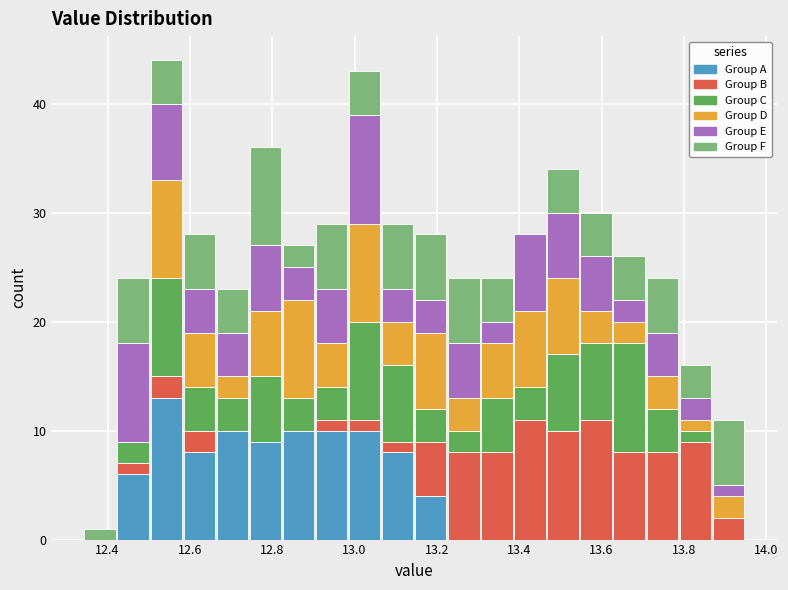

Reading left to right, list every stacked bar in this chart as the range it spans on the x-axis followed by its total height. Neither the bar edges nor the heights are printed on the chart, so give them approximately, as read against the axes.

12.34 to 12.42: 1
12.42 to 12.50: 24
12.50 to 12.58: 44
12.58 to 12.66: 28
12.66 to 12.74: 23
12.74 to 12.82: 36
12.82 to 12.90: 27
12.90 to 12.98: 29
12.98 to 13.06: 43
13.06 to 13.14: 29
13.14 to 13.22: 28
13.22 to 13.30: 24
13.30 to 13.38: 24
13.38 to 13.46: 28
13.46 to 13.54: 34
13.54 to 13.62: 30
13.62 to 13.70: 26
13.70 to 13.78: 24
13.78 to 13.86: 16
13.86 to 13.94: 11